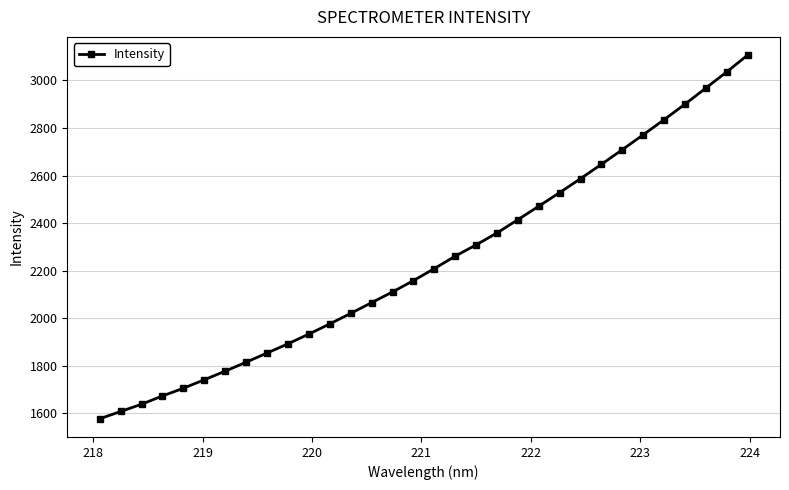

What is the value of the 28th point from the left?

2834.8